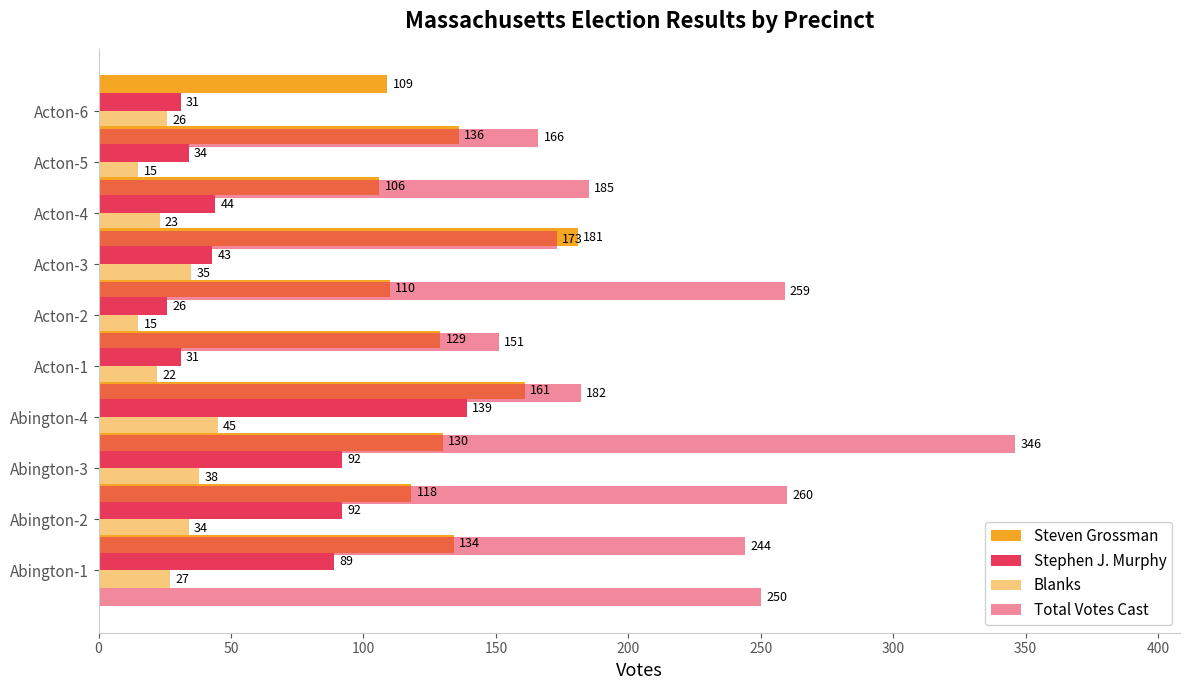

Read the Total Votes Cast value at Abington-4, to the nearest 10.

180